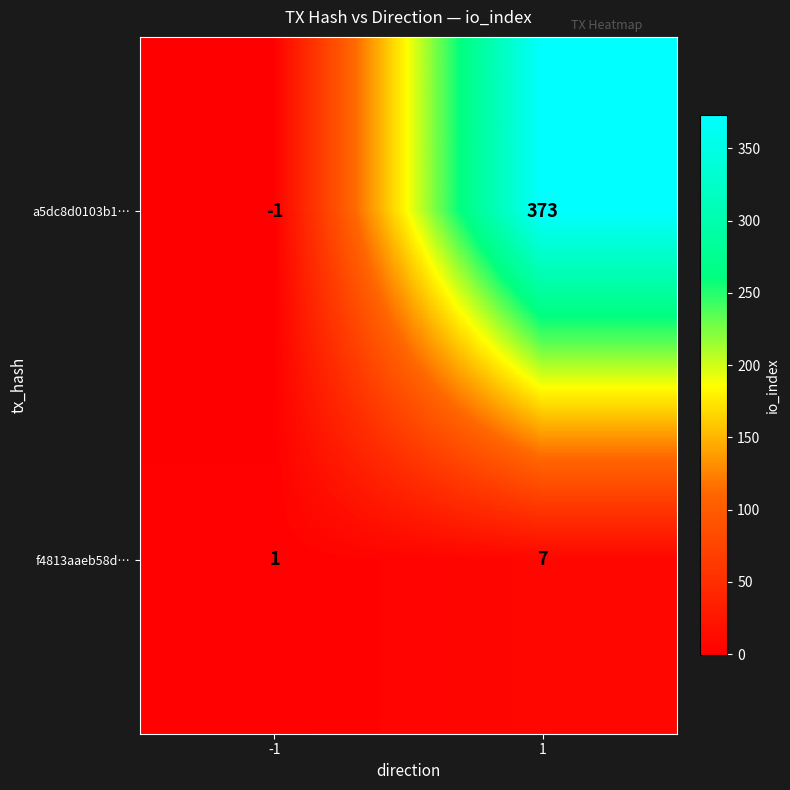

At -1, list the series in order from largest to smallest.

f4813aaeb58d…, a5dc8d0103b1…